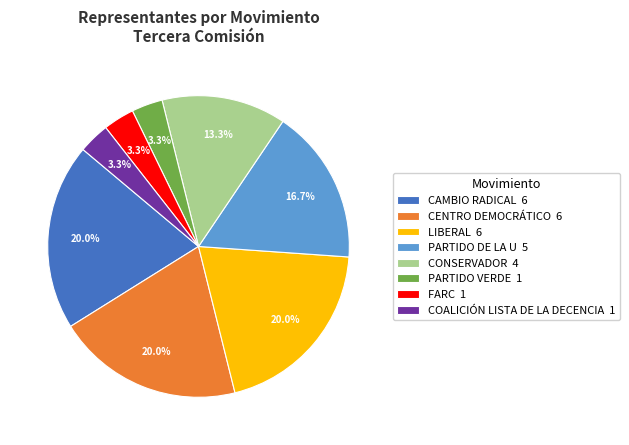

Is the sum of FARC 1 and LIBERAL 6 greater than half?

No